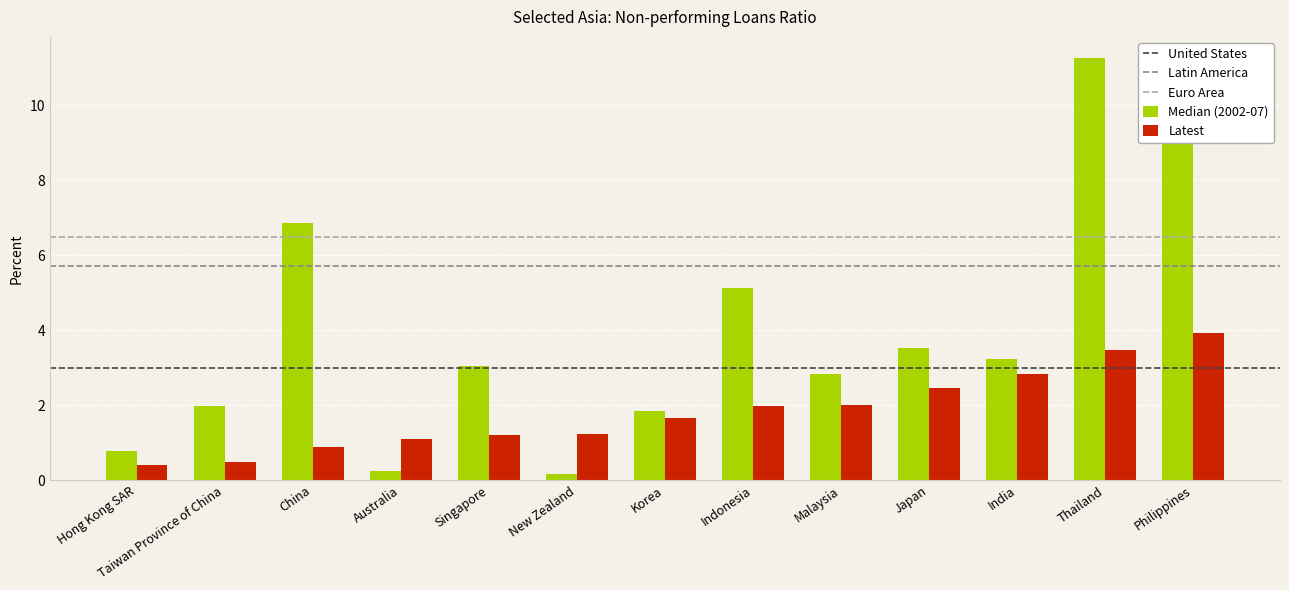

What is the label of the 4th bar from the right?

Japan